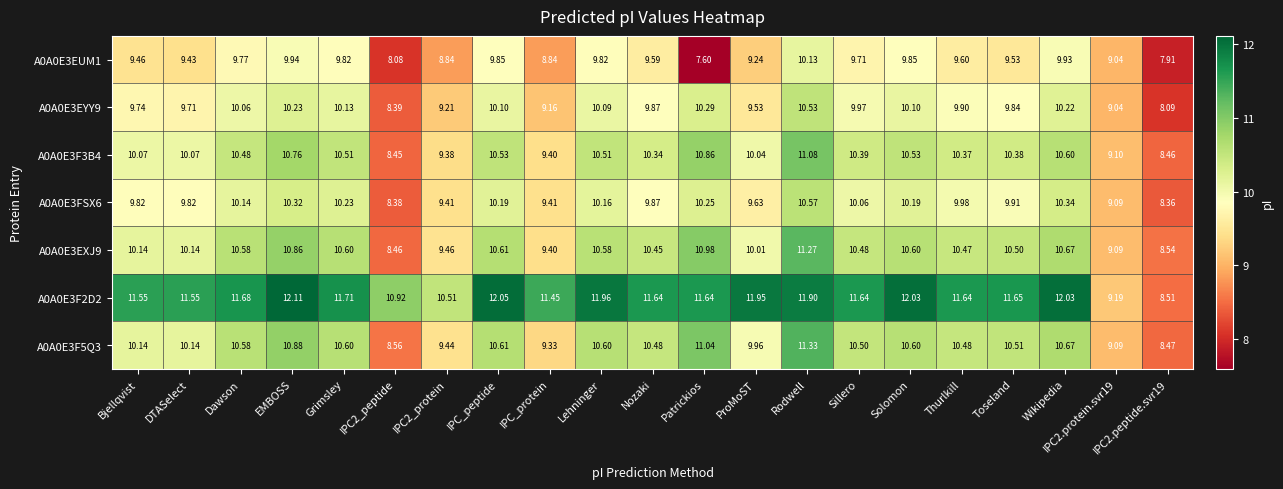

At which category is the sum across all series the highest?

Rodwell